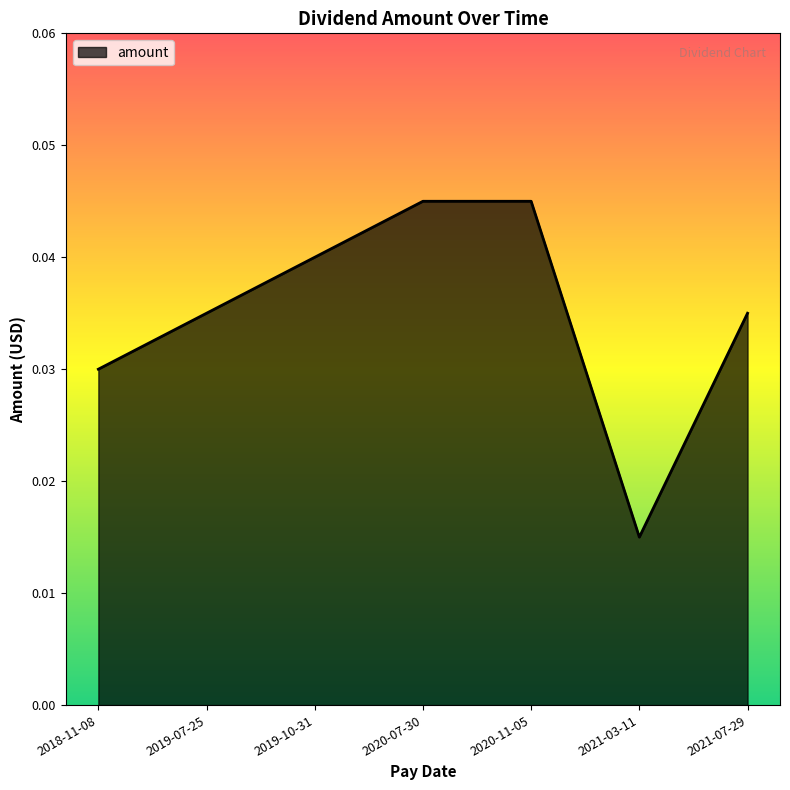

The chart shows a value of 0.1 at 2021-07-29. True or false?

False